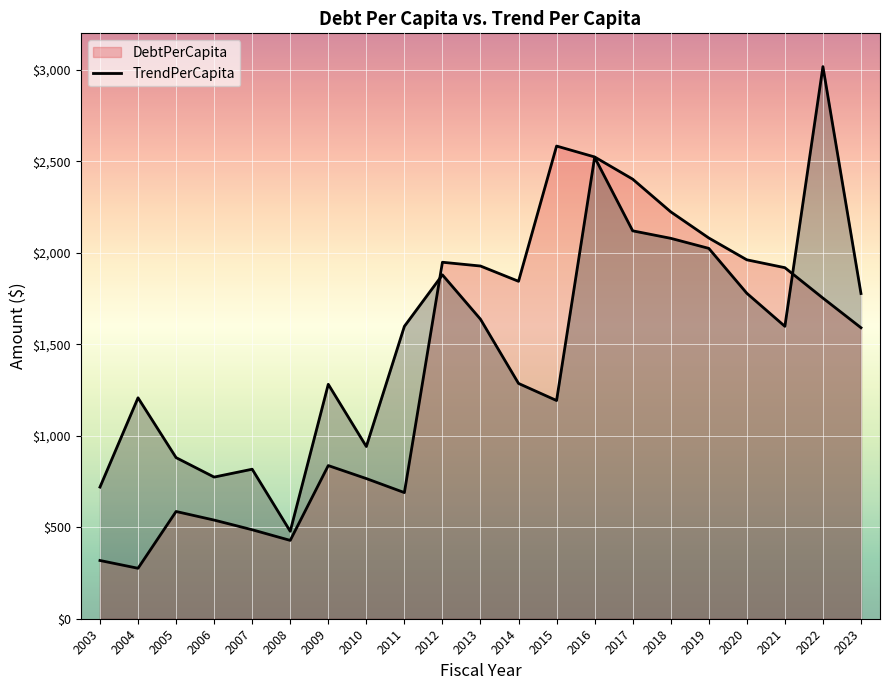

Where do DebtPerCapita and TrendPerCapita first cross each other?

2011 and 2012